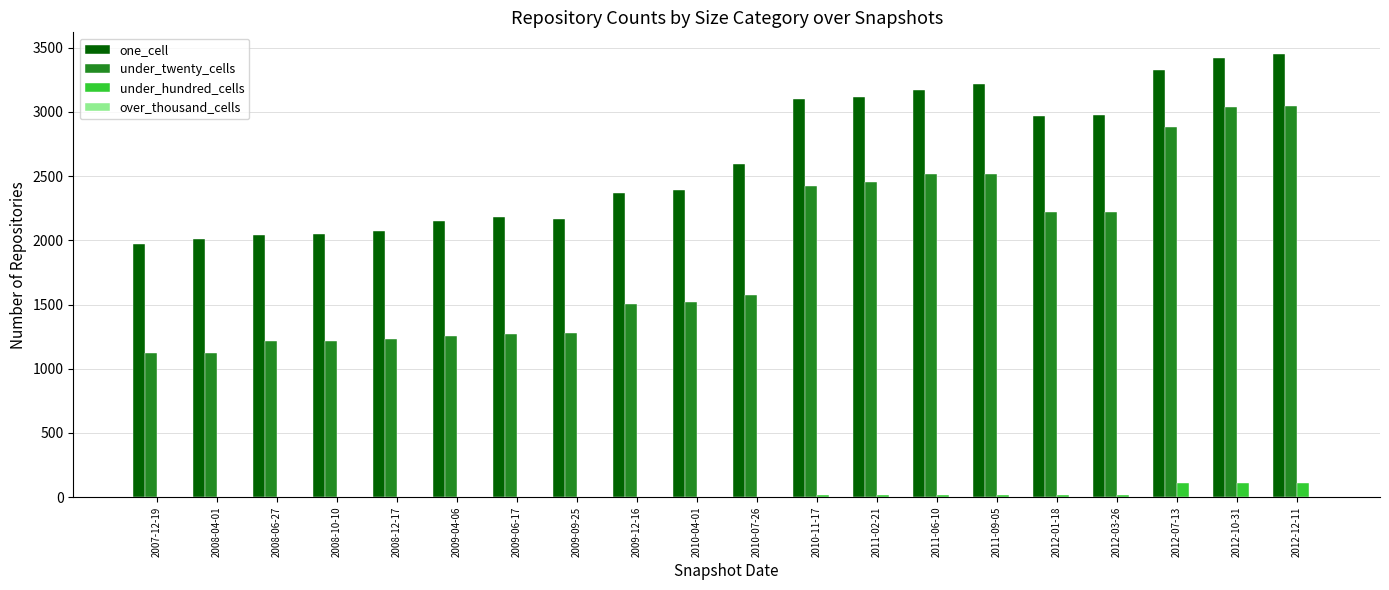

The value of one_cell at 2008-10-10 is 2846. True or false?

False